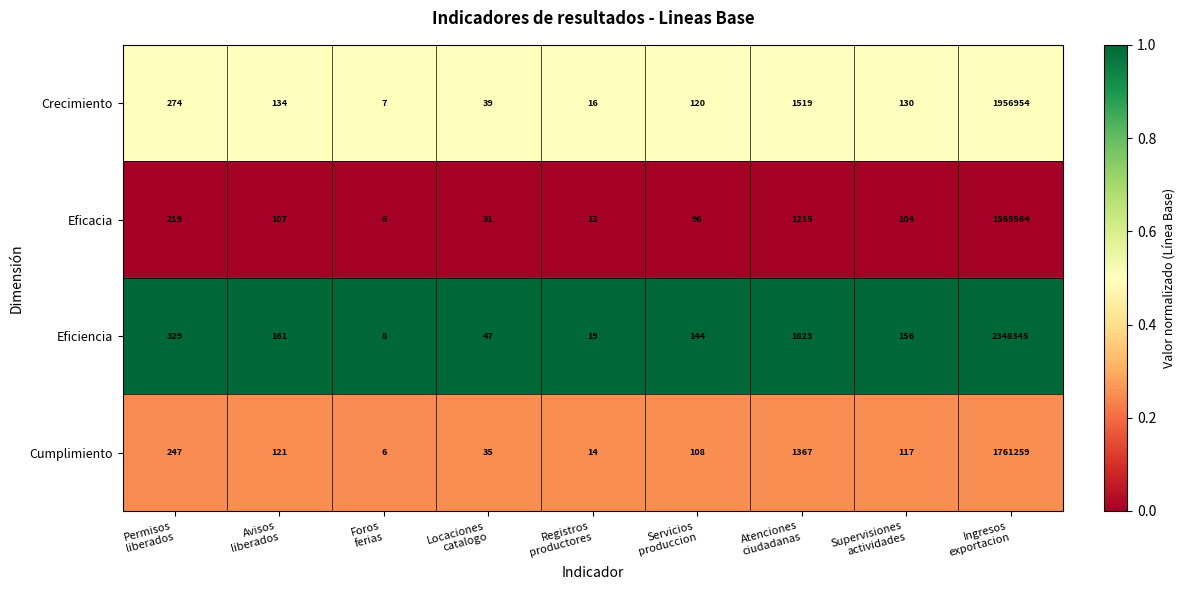

What is the lowest value of the Cumplimiento series?

6